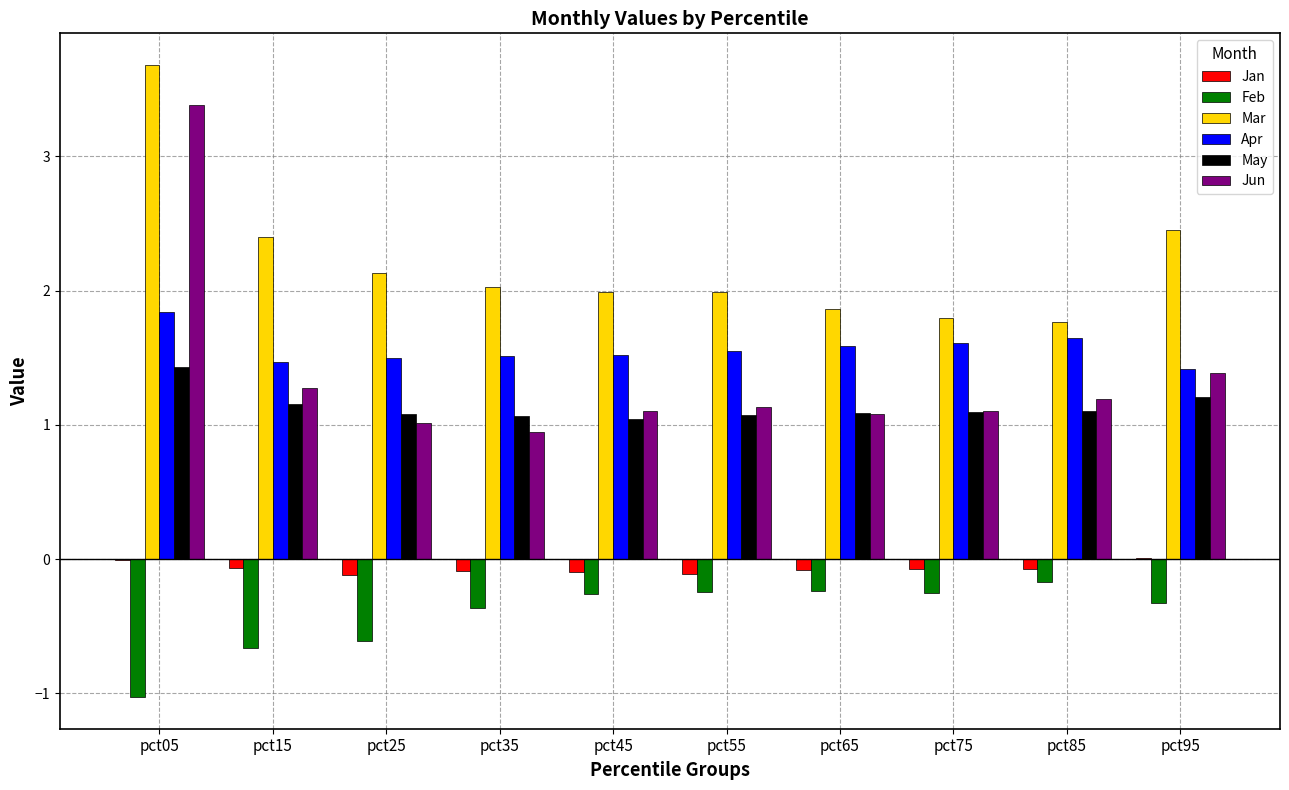

Which series changed the most between pct05 and pct35?

Jun